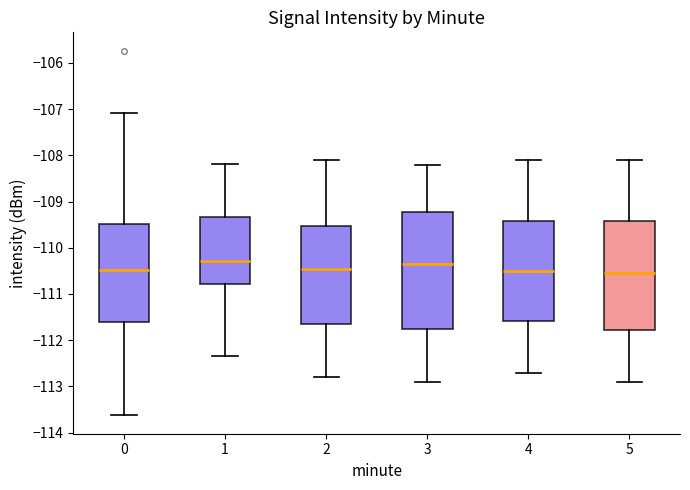

Reading left to right, transcribe this box plot: for each box, give where its median line is, the range the box spans, and where its two whiskers end, as read against the y-axis. The values are not printed on the chart, so give them approximately, as read against the axis.

0: median -110.5, box -111.6 to -109.5, whiskers -113.6 to -107.1
1: median -110.3, box -110.8 to -109.3, whiskers -112.3 to -108.2
2: median -110.4, box -111.6 to -109.5, whiskers -112.8 to -108.1
3: median -110.3, box -111.7 to -109.2, whiskers -112.9 to -108.2
4: median -110.5, box -111.6 to -109.4, whiskers -112.7 to -108.1
5: median -110.5, box -111.8 to -109.4, whiskers -112.9 to -108.1